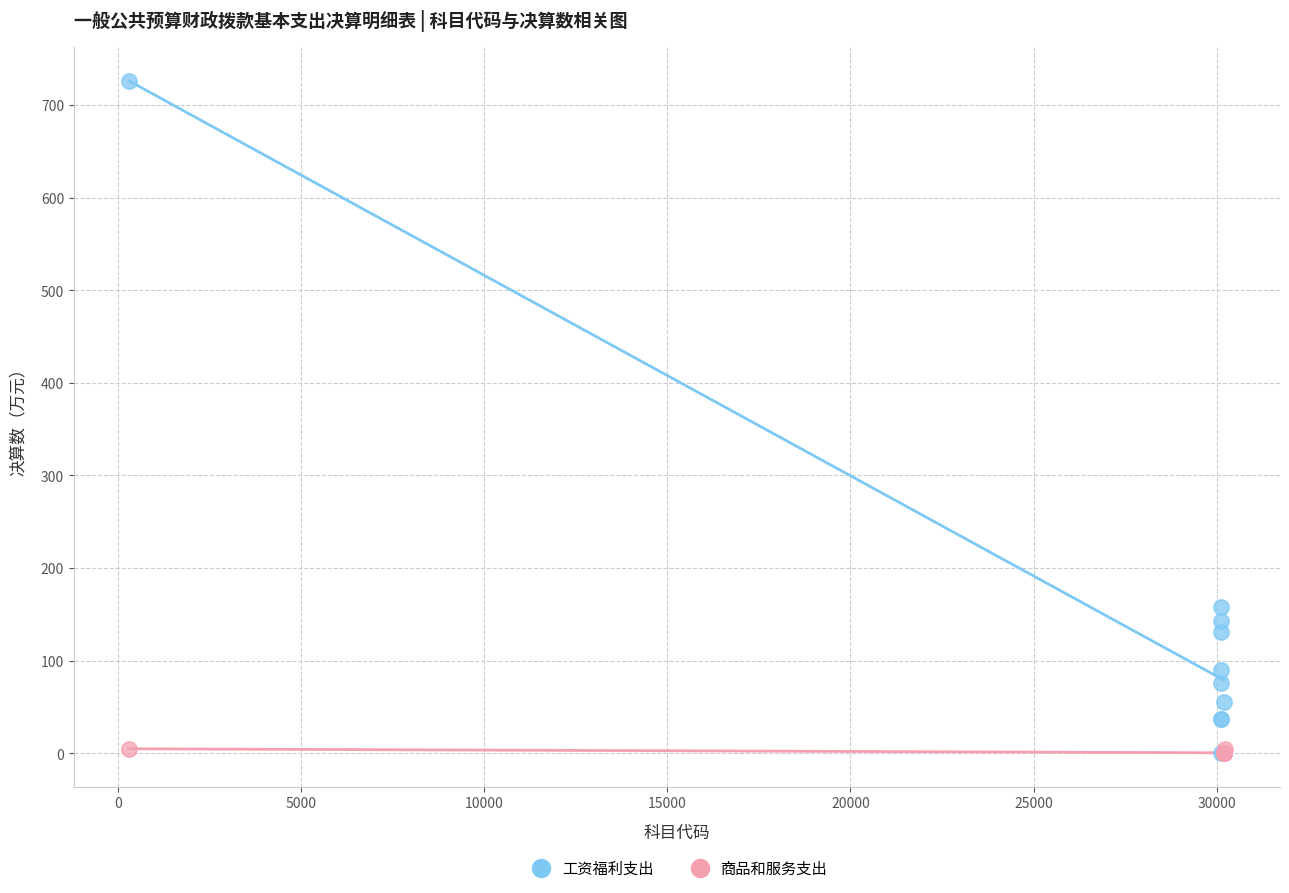

Which series has the widest spread of Y values?

工资福利支出